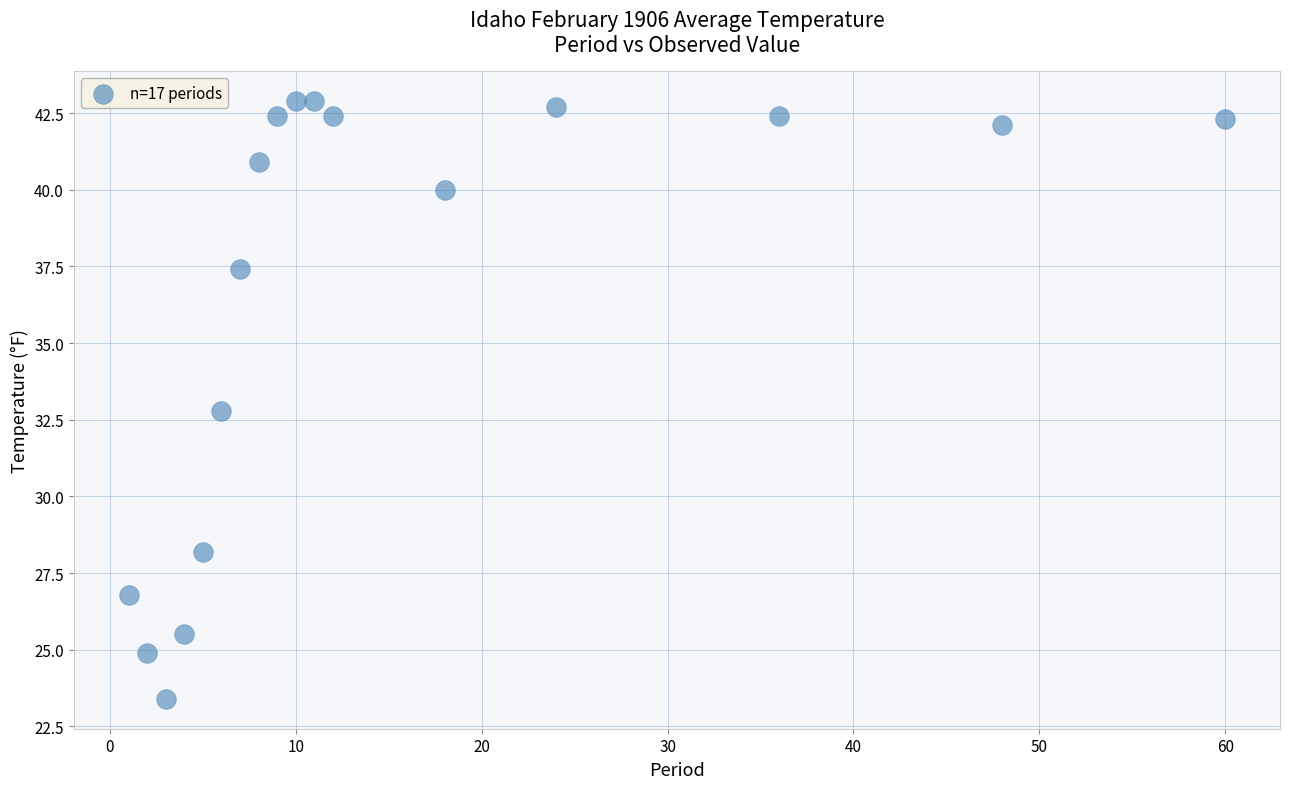

What is the range of X values (max minus min)?

59.0